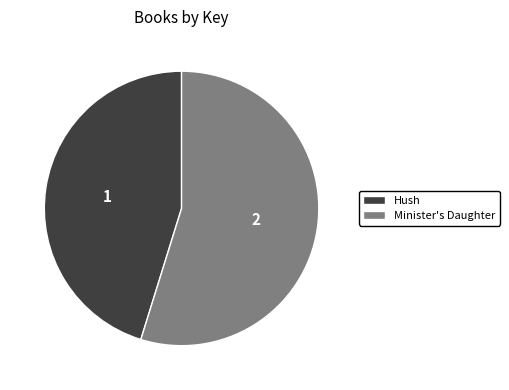

Rank the categories by value from lowest to highest.

Hush, Minister's Daughter